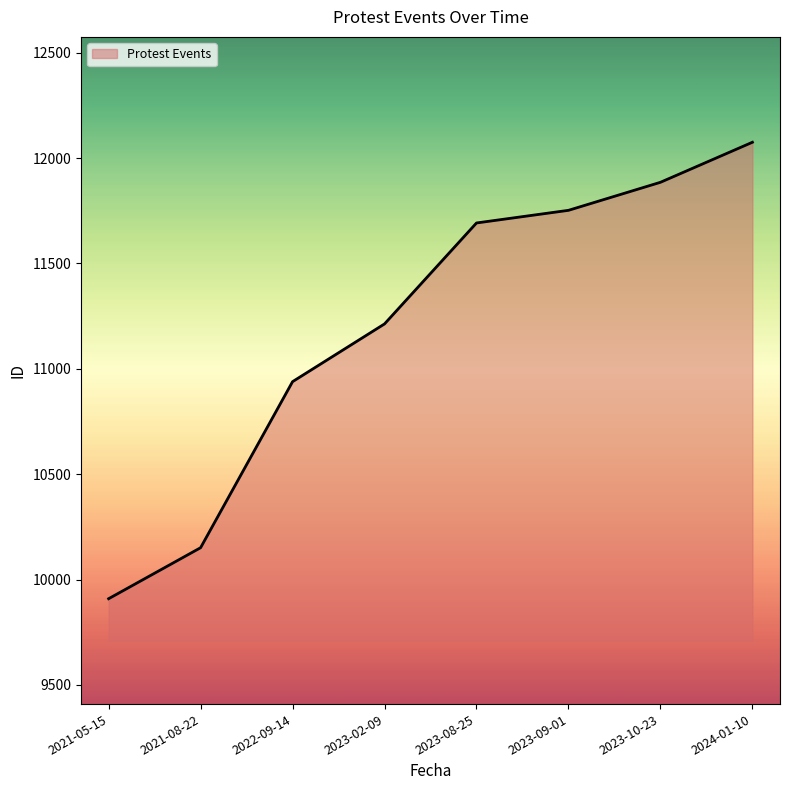

Read the value at 2022-09-14, to the nearest 10.

10940